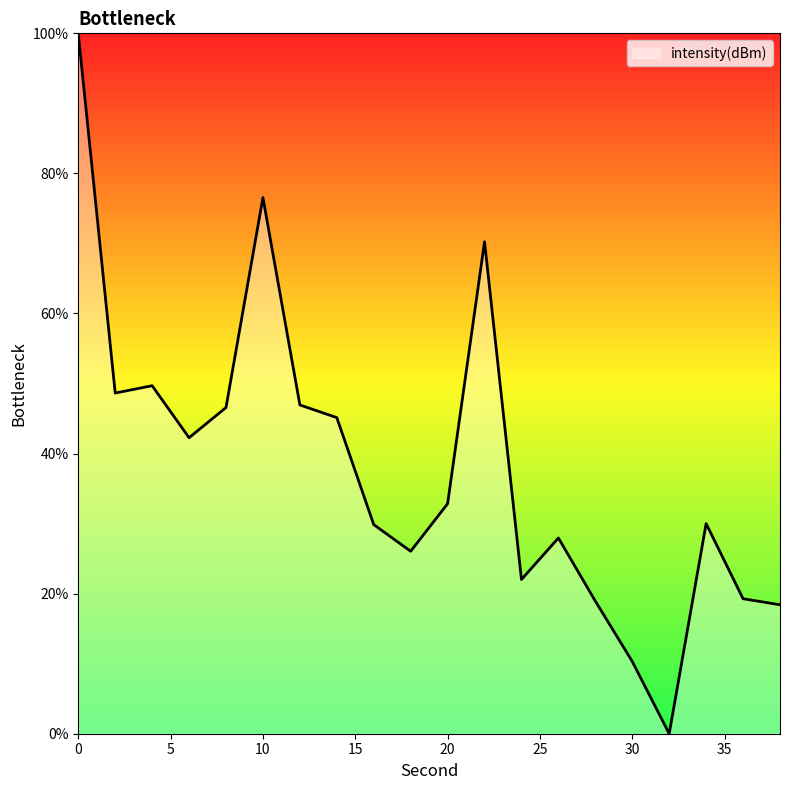

Where is the data nearest to the value 50?

4